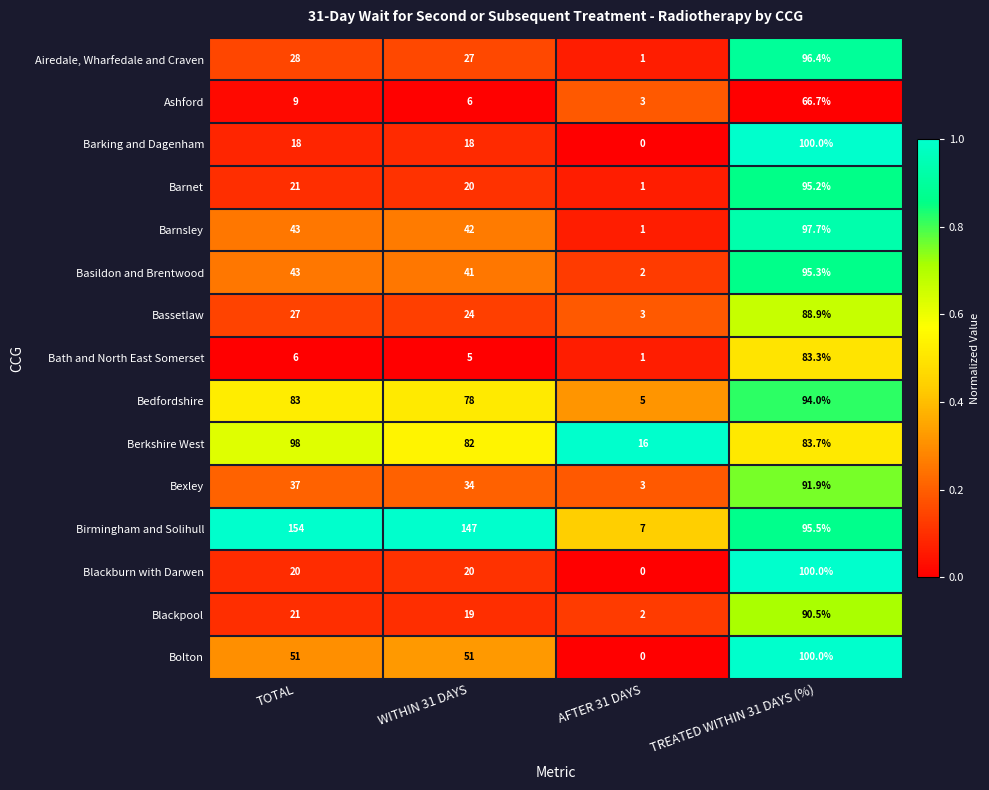

List the labels in order of Basildon and Brentwood value, smallest first.

AFTER 31 DAYS, WITHIN 31 DAYS, TOTAL, TREATED WITHIN 31 DAYS (%)